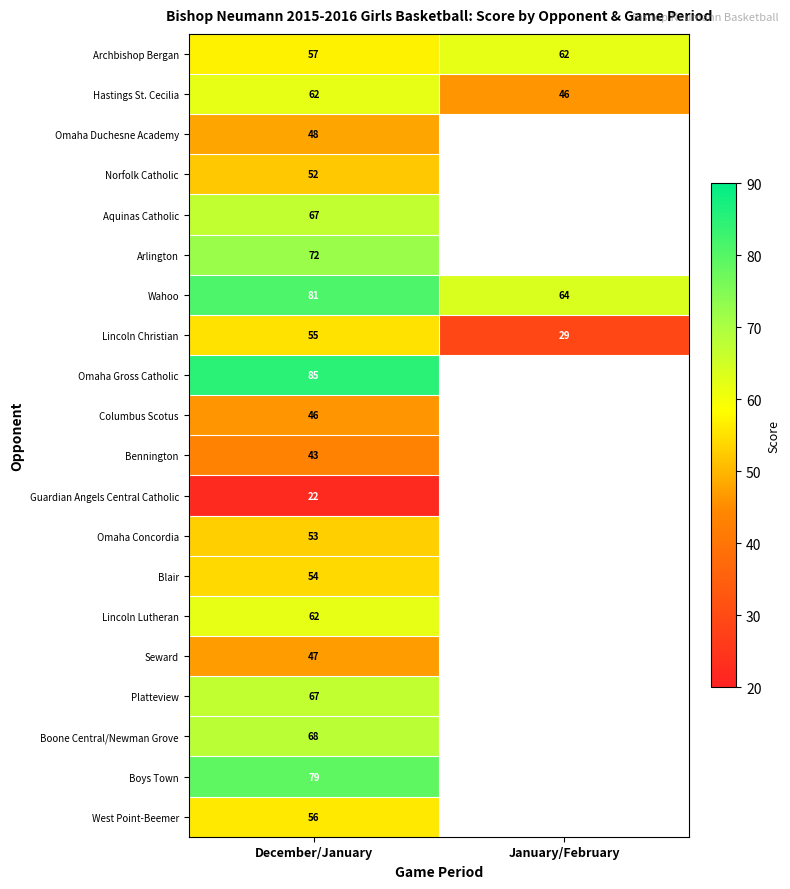

Count the Lincoln Christian values in the range 29 to 55.

2